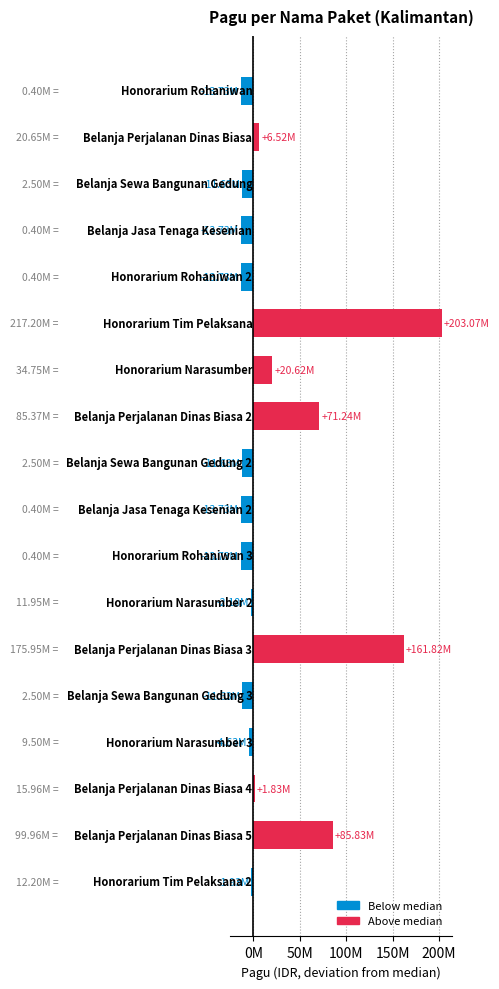

Where is the data nearest to the value 94671500?

Belanja Perjalanan Dinas Biasa 5